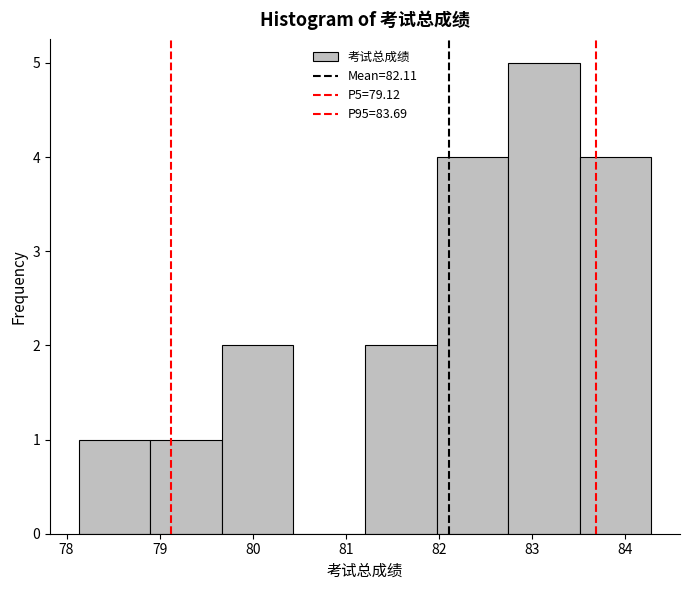

Reading left to right, list every bar in this chart as the range it spans on the x-axis followed by its height. Neither the bar edges nor the heights are printed on the chart, so give them approximately, as read against the axes.

78.1 to 78.9: 1
78.9 to 79.7: 1
79.7 to 80.4: 2
80.4 to 81.2: 0
81.2 to 82.0: 2
82.0 to 82.7: 4
82.7 to 83.5: 5
83.5 to 84.3: 4